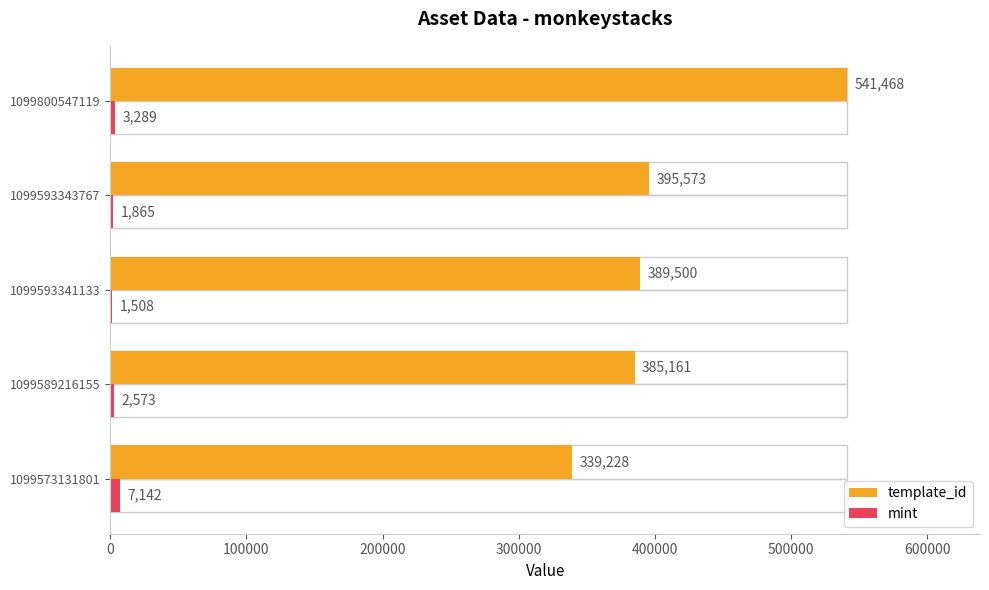

Where is template_id nearest to the value 440348?

1099593343767